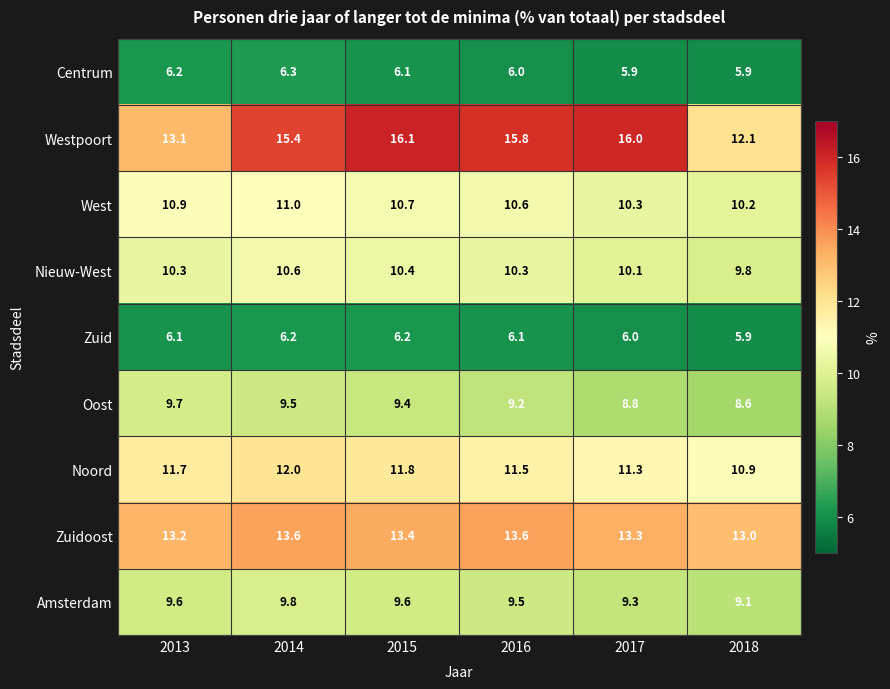

What is the total value across all series at 2013?

90.8